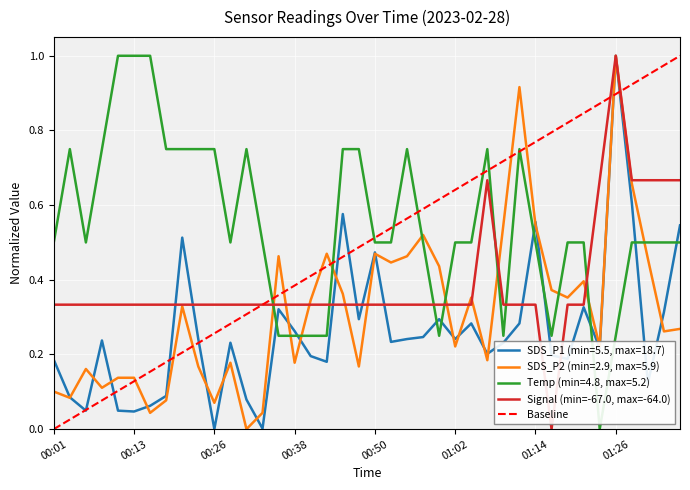

List the labels in order of Temp value, largest first.

00:11, 00:13, 00:16, 00:04, 00:08, 00:18, 00:21, 00:23, 00:26, 00:30, 00:45, 00:47, 00:55, 01:07, 01:12, 00:01, 00:06, 00:28, 00:33, 00:50, 00:52, 00:57, 01:02, 01:04, 01:14, 01:19, 01:22, 01:29, 01:31, 01:34, 01:36, 00:35, 00:38, 00:40, 00:43, 01:00, 01:09, 01:17, 01:26, 01:24